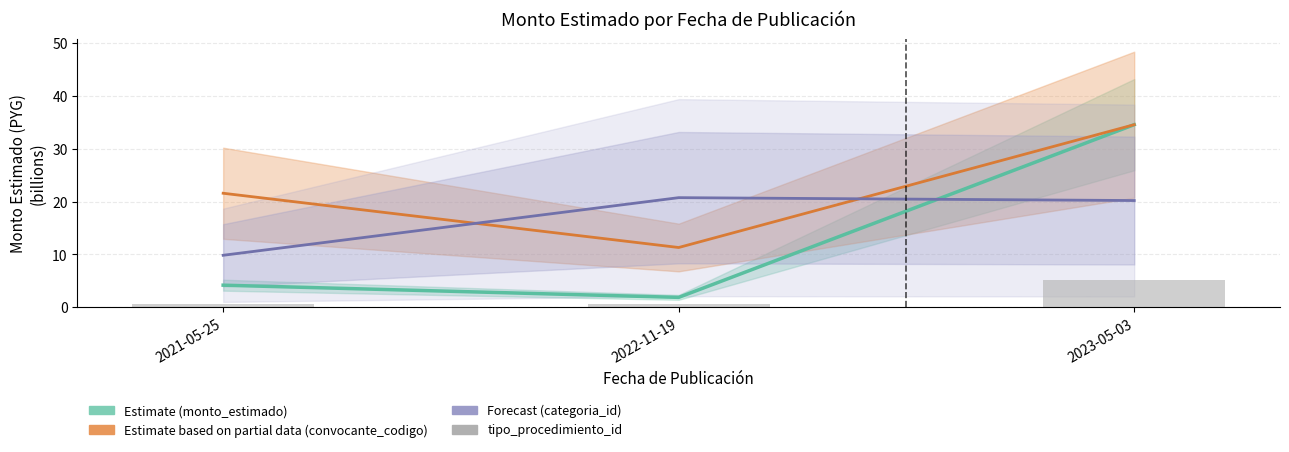

Between 2022-11-19 and 2021-05-25, which is larger?

2021-05-25